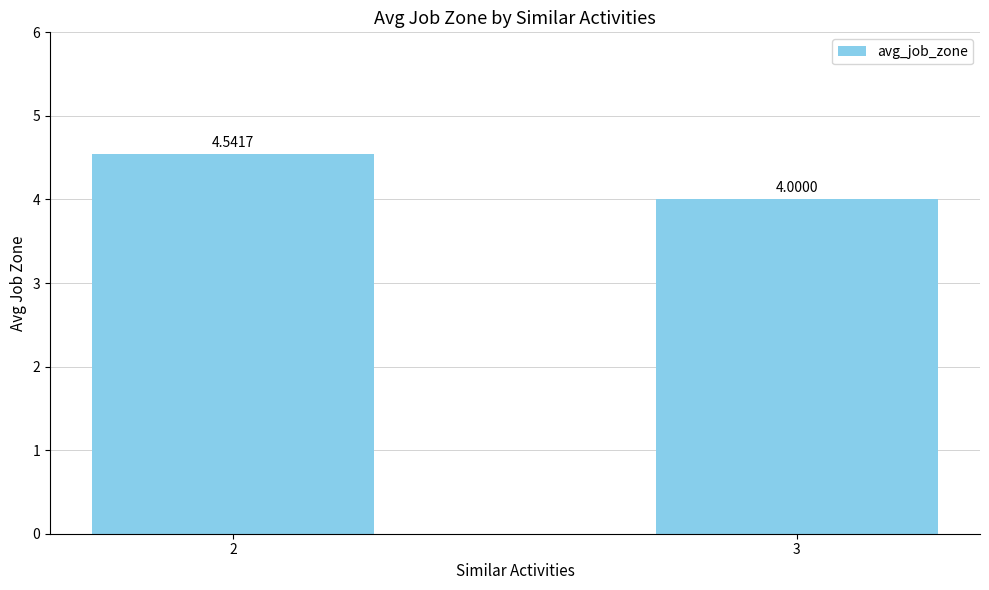

What is the ratio of the value at 2 to the value at 3?

1.1